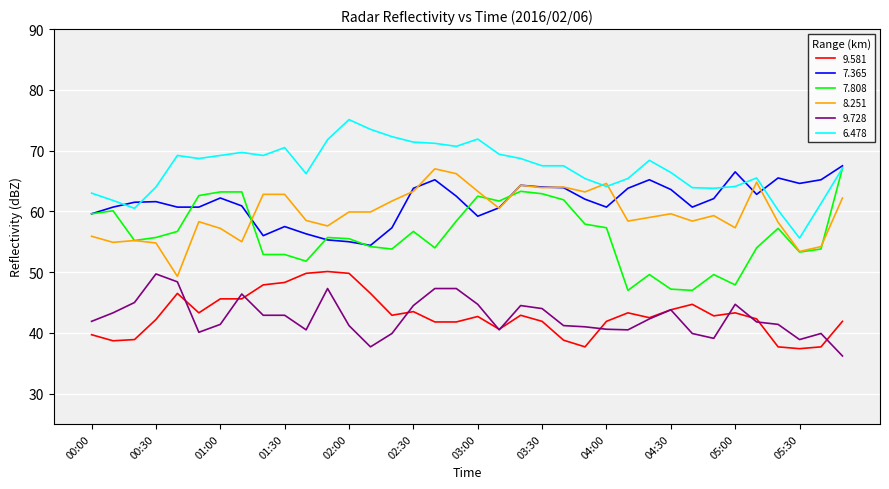

Which series has the largest total across all categories?

6.478